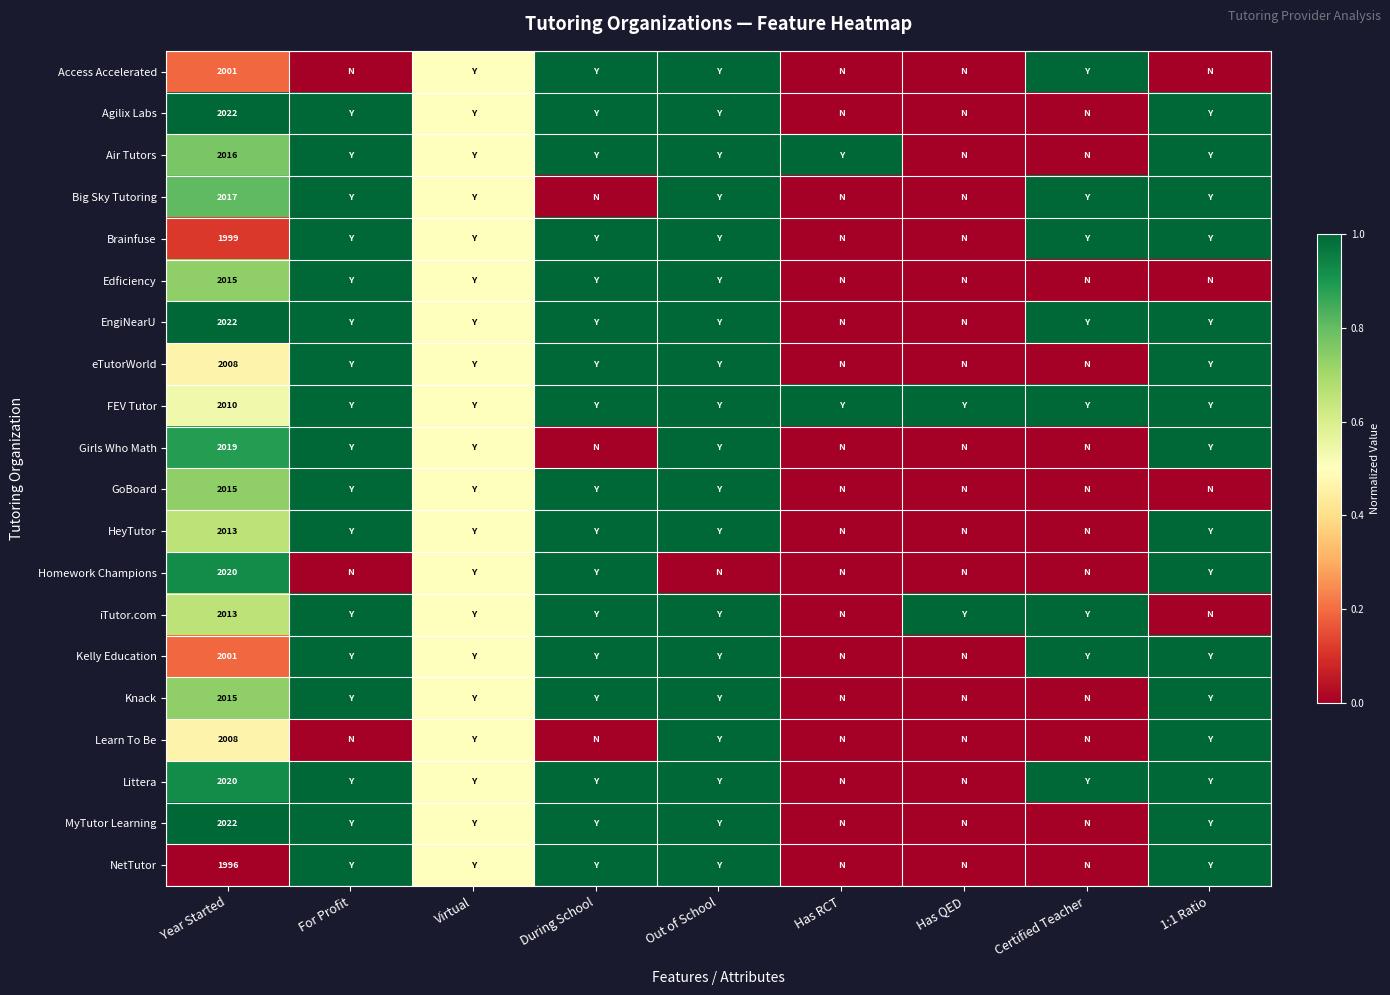

The NetTutor series shows 1996.0 at Year Started. True or false?

True